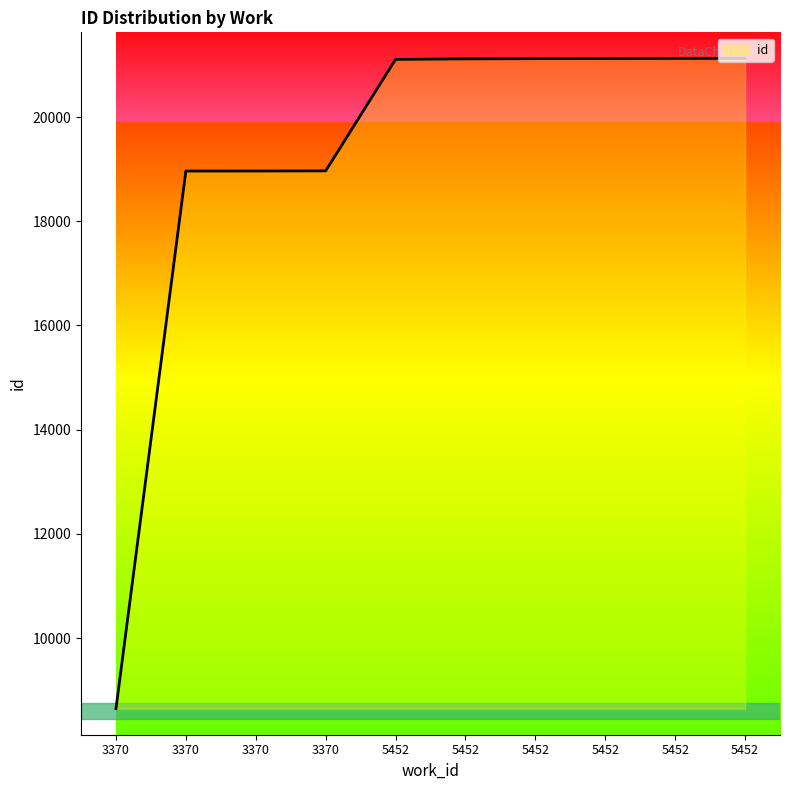

Is it true that the value at 5452 is 27624?

False